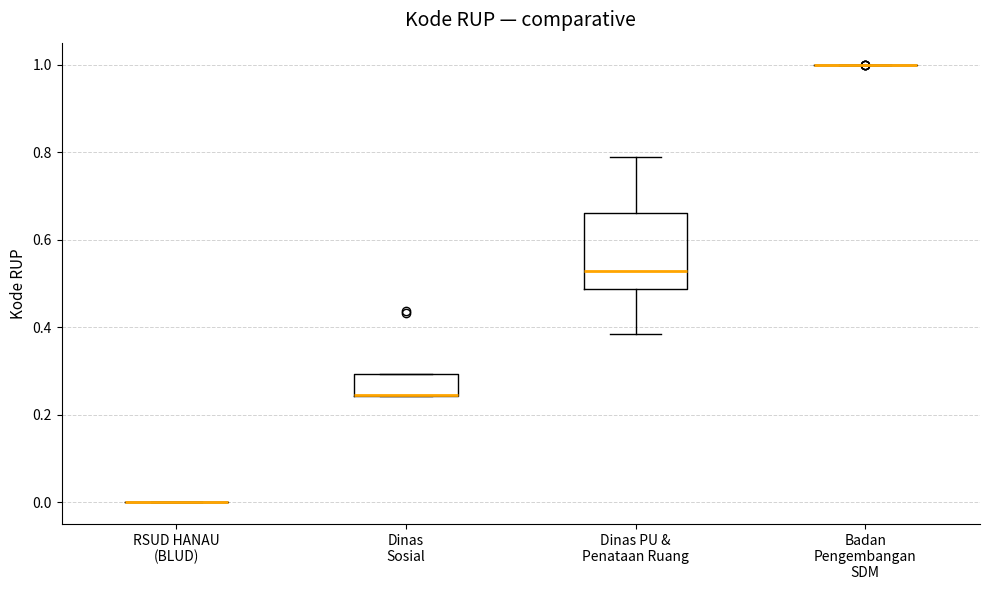

Which box is the tallest, from its lower edge to its upper edge?

Dinas PU & Penataan Ruang